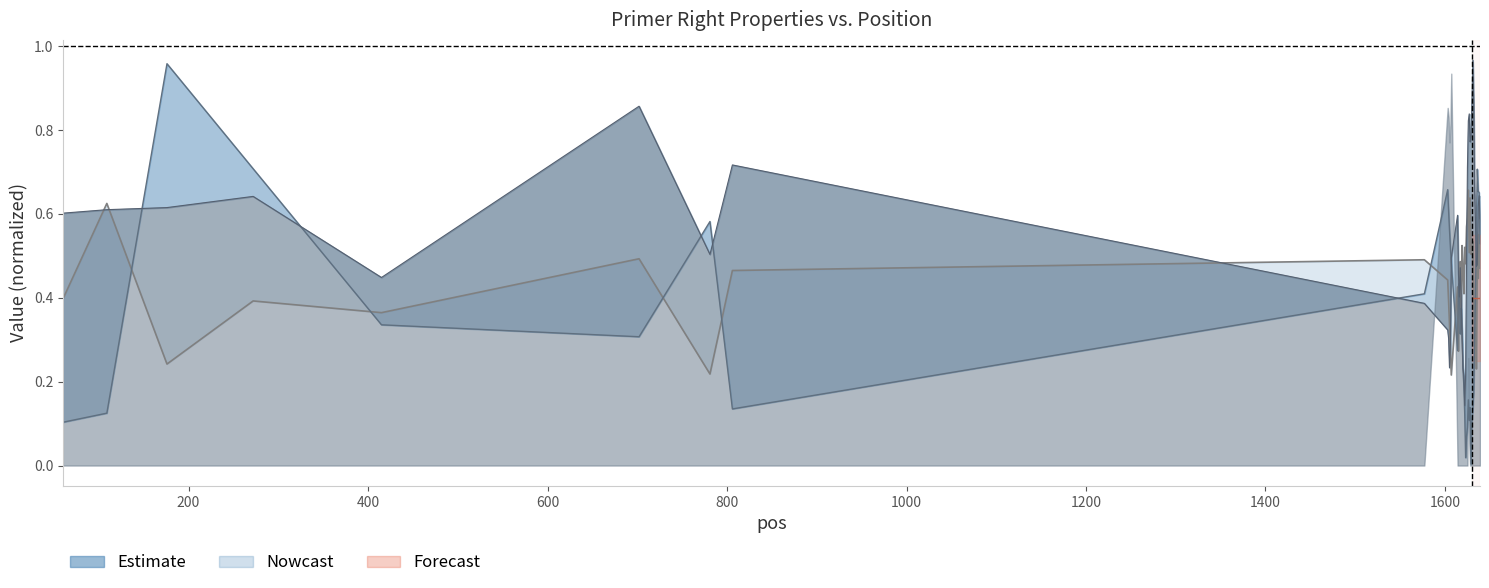

How many categories are shown in the chart?

40